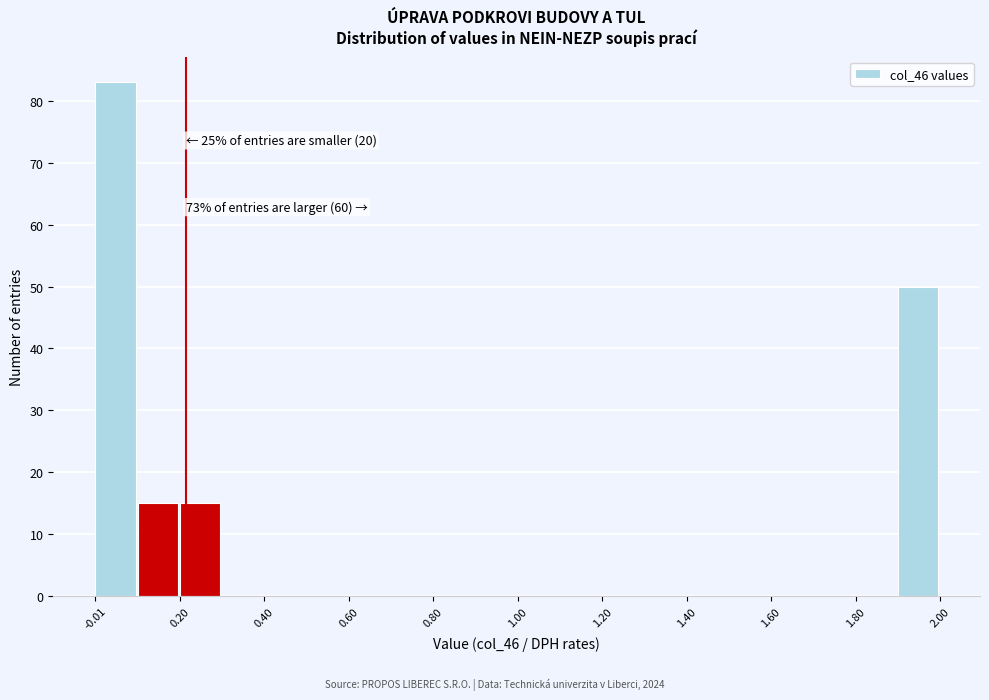

Around what value on the x-axis is the tallest bar? Give the approximate position of its centre, as read against the axis.

0.05